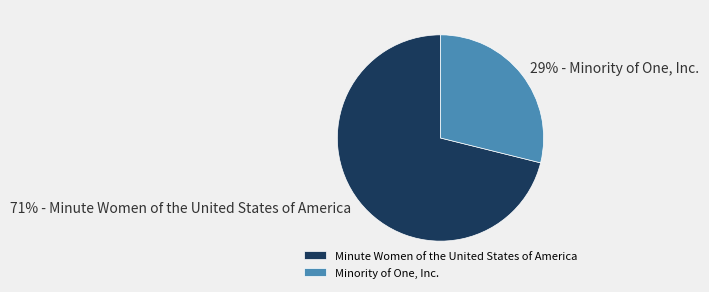

Which has a higher value, Minority of One, Inc. or Minute Women of the United States of America?

Minute Women of the United States of America